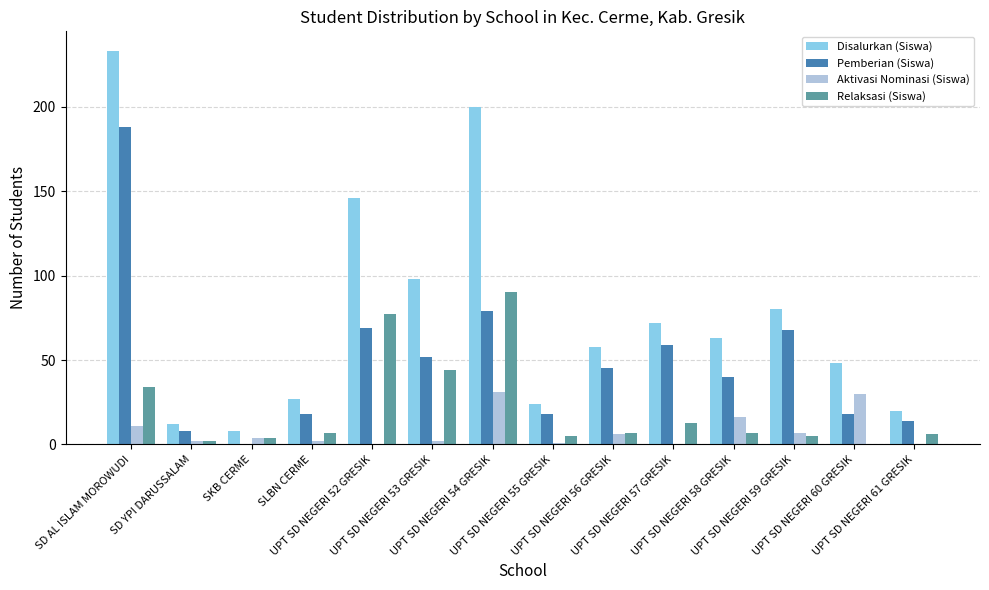

Between UPT SD NEGERI 54 GRESIK and UPT SD NEGERI 60 GRESIK, which series saw the biggest shift?

Disalurkan (Siswa)